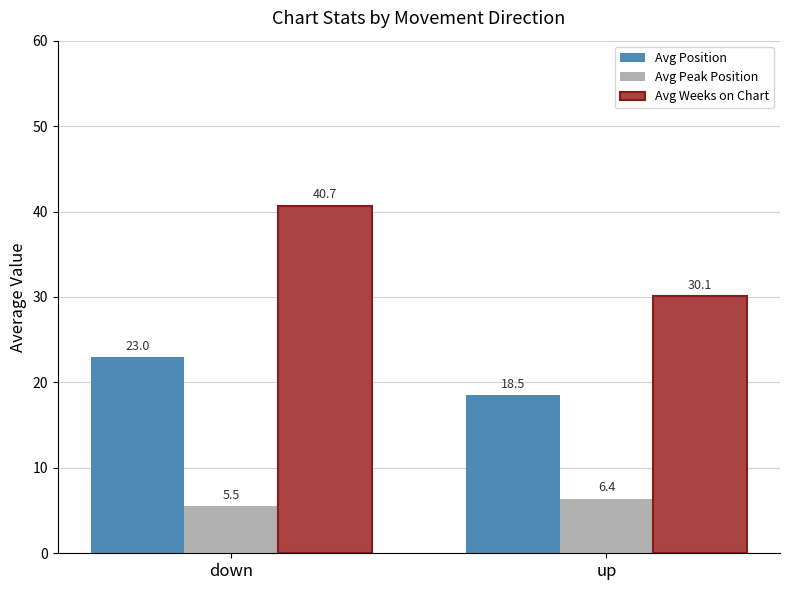

What is the total value across all series at up?

55.0